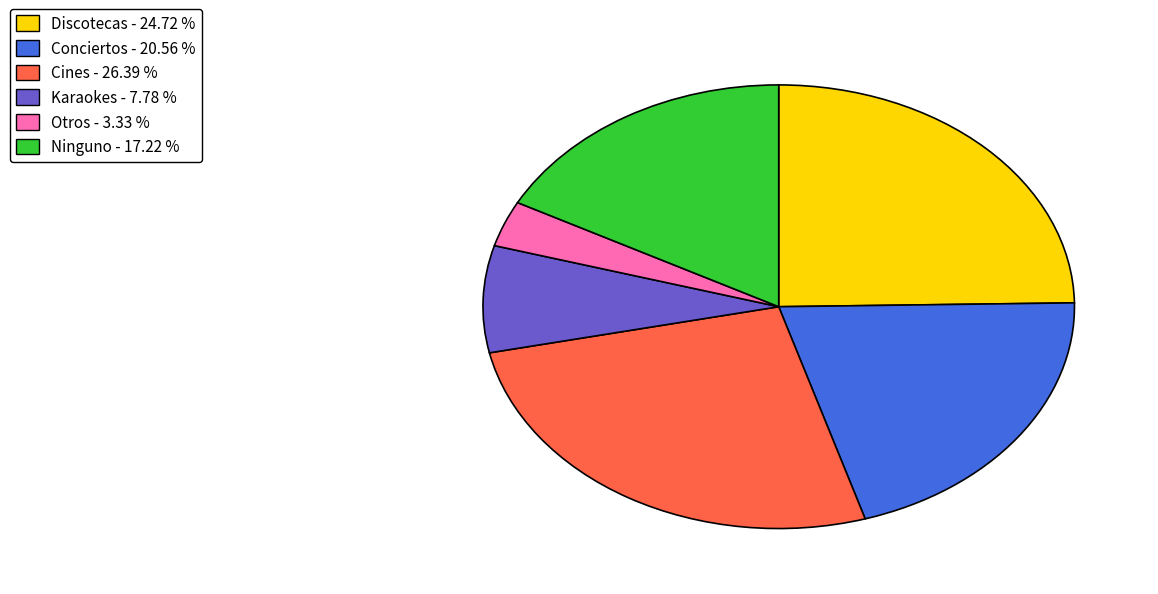

Which slice is the smallest?

Otros